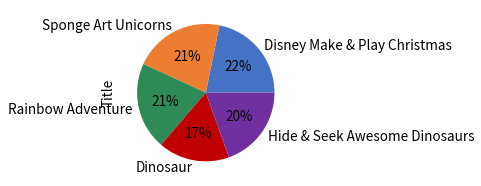

To the nearest percent, what percentage of the pie is Dinosaur?

17%